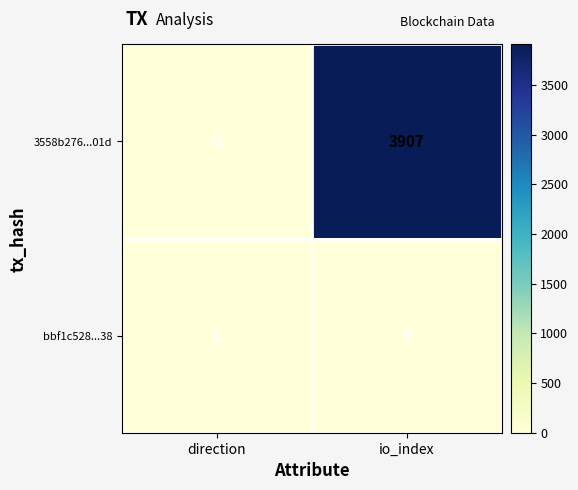

List the labels in order of bbf1c528...38 value, largest first.

io_index, direction